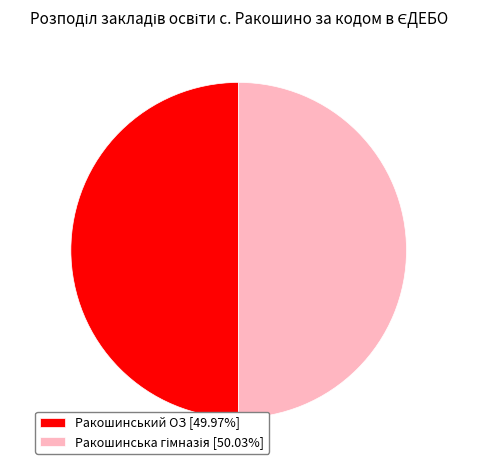

The Ракошинська гімназія slice represents 50% of the pie. True or false?

True